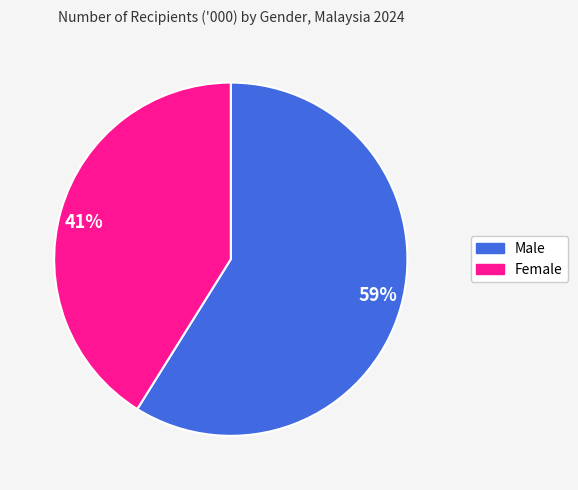

To the nearest percent, what is the difference between the largest and smallest slice percentages?

18%